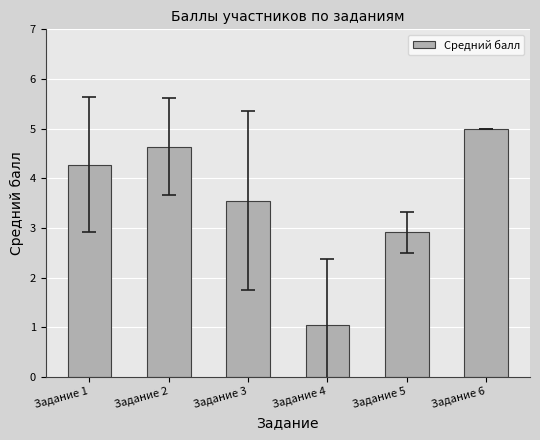

Rank the categories by value from highest to lowest.

Задание 6, Задание 2, Задание 1, Задание 3, Задание 5, Задание 4